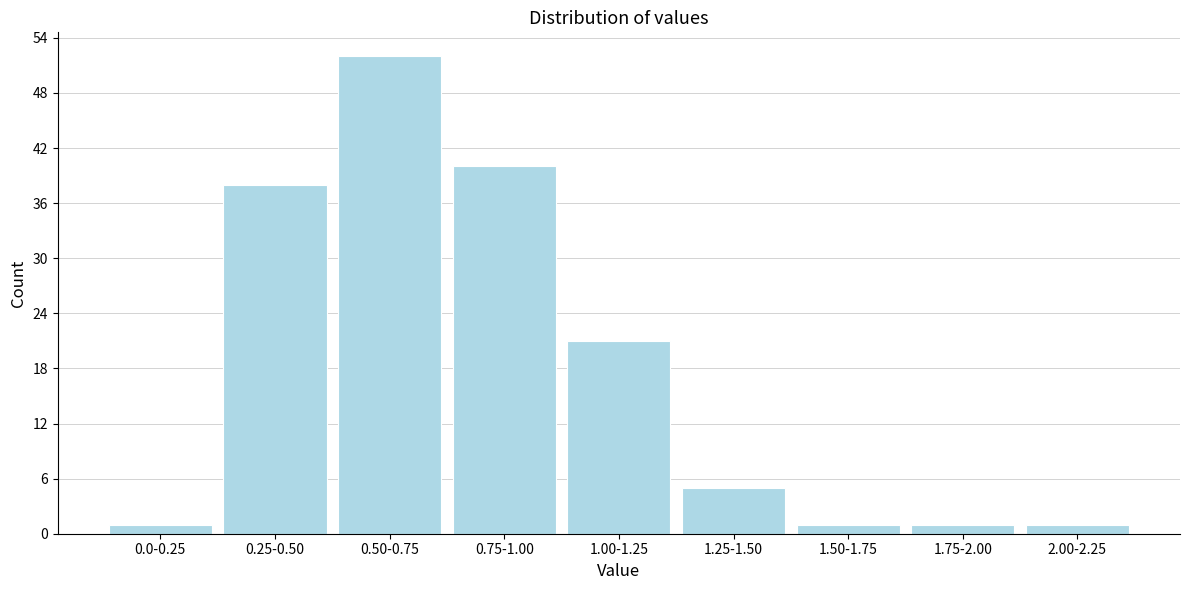

Reading right to left, transcribe all the data shown in this chart.

1	1	1	5	21	40	52	38	1